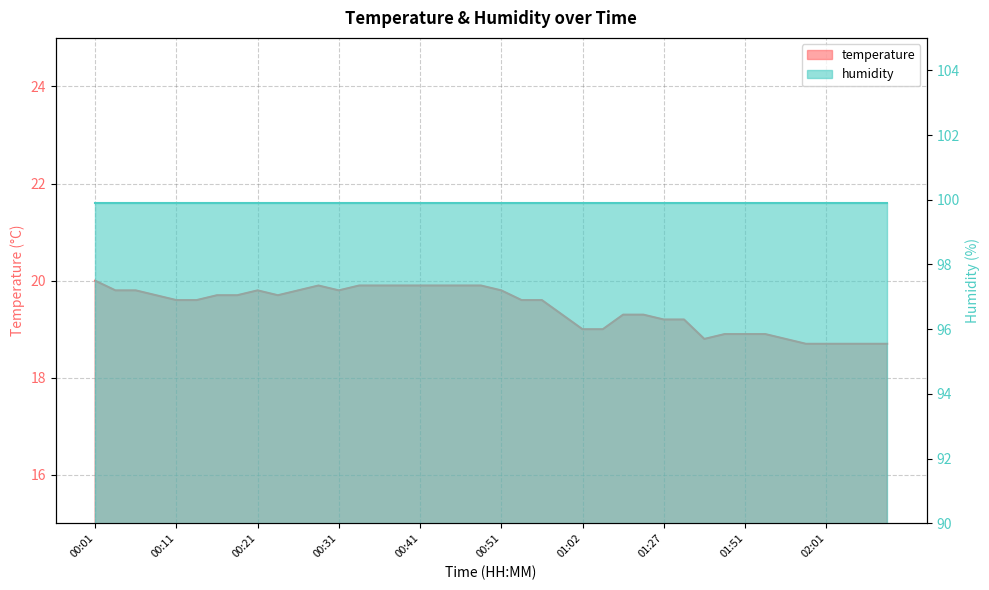

Reading left to right, what are all the values shown in this chart?

00:01=20.0	00:03=19.8	00:05=19.8	00:08=19.7	00:11=19.6	00:13=19.6	00:16=19.7	00:18=19.7	00:21=19.8	00:23=19.7	00:26=19.8	00:28=19.9	00:31=19.8	00:33=19.9	00:36=19.9	00:38=19.9	00:41=19.9	00:43=19.9	00:46=19.9	00:49=19.9	00:51=19.8	00:54=19.6	00:57=19.6	01:00=19.3	01:02=19.0	01:08=19.0	01:14=19.3	01:20=19.3	01:27=19.2	01:30=19.2	01:45=18.8	01:48=18.9	01:51=18.9	01:53=18.9	01:56=18.8	01:59=18.7	02:01=18.7	02:04=18.7	02:07=18.7	02:09=18.7